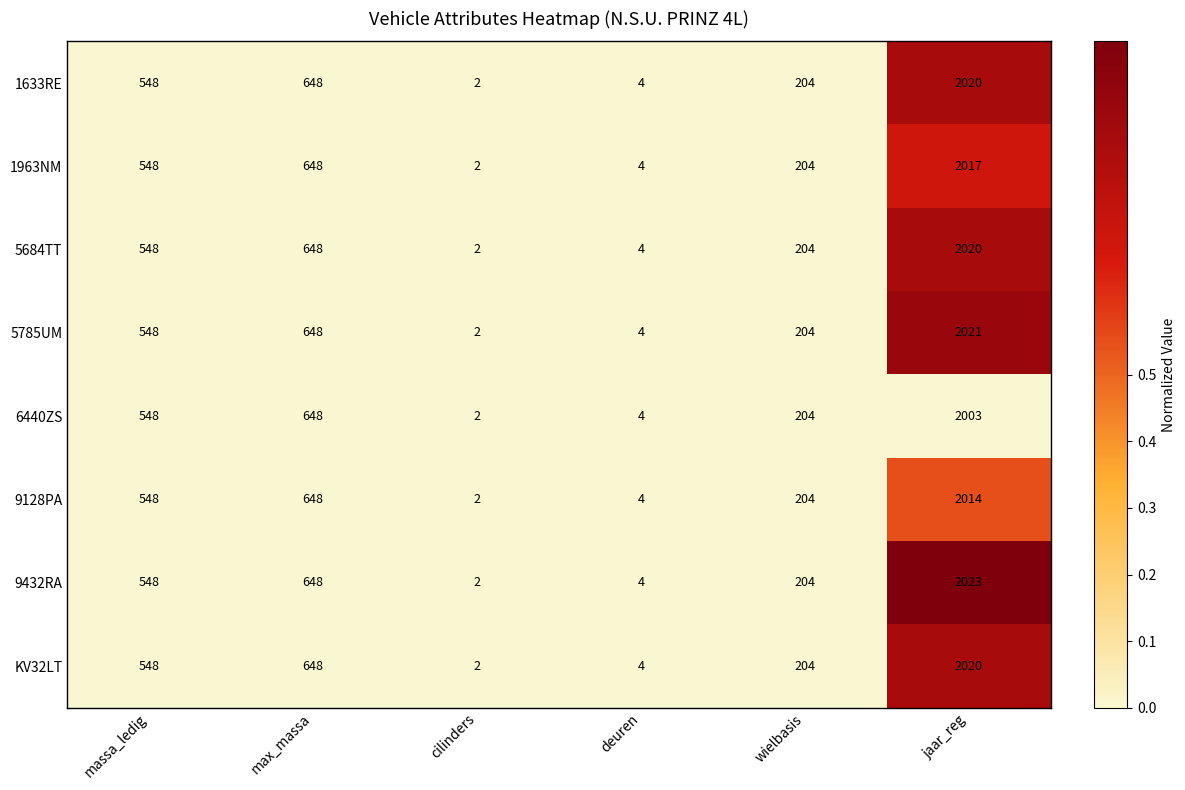

List the labels in order of 9432RA value, smallest first.

cilinders, deuren, wielbasis, massa_ledig, max_massa, jaar_reg